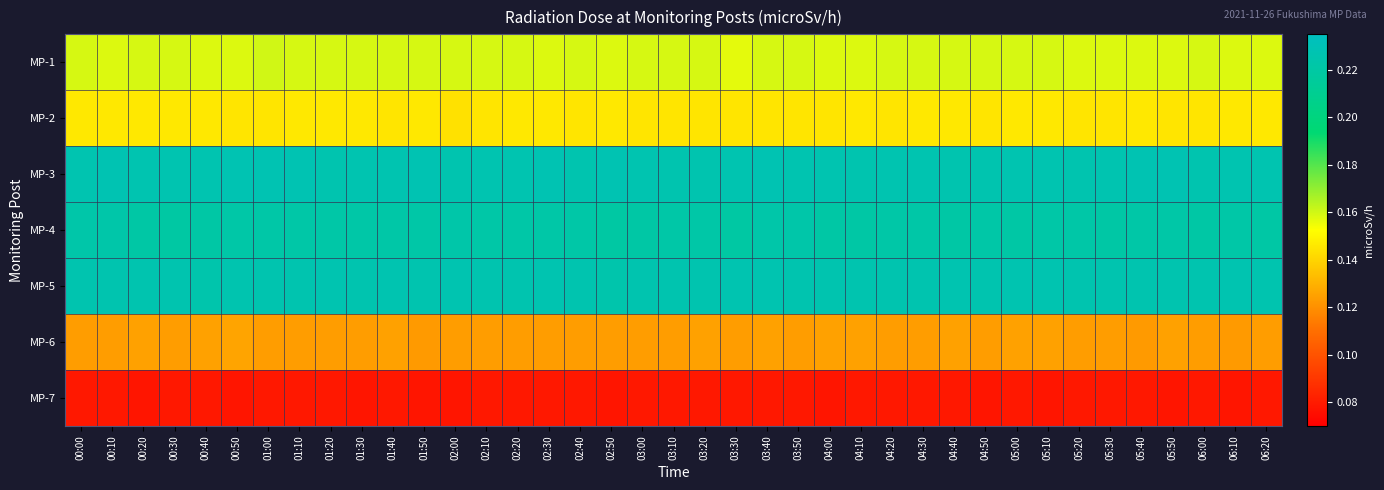

Rank the series by their maximum value, from lowest to highest.

MP-7, MP-6, MP-2, MP-1, MP-4, MP-5, MP-3